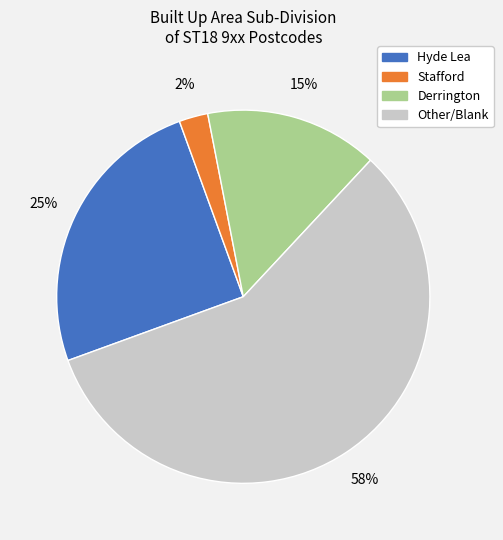

To the nearest percent, what is the average slice percentage?

25%